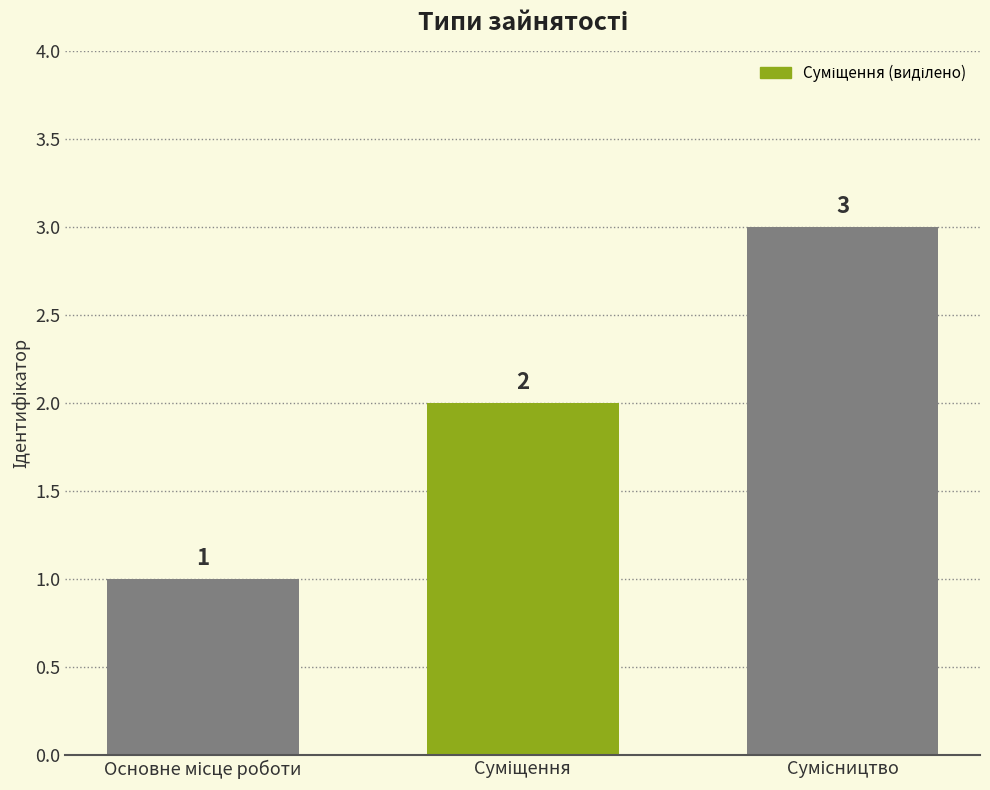

What is the greatest value displayed?

3